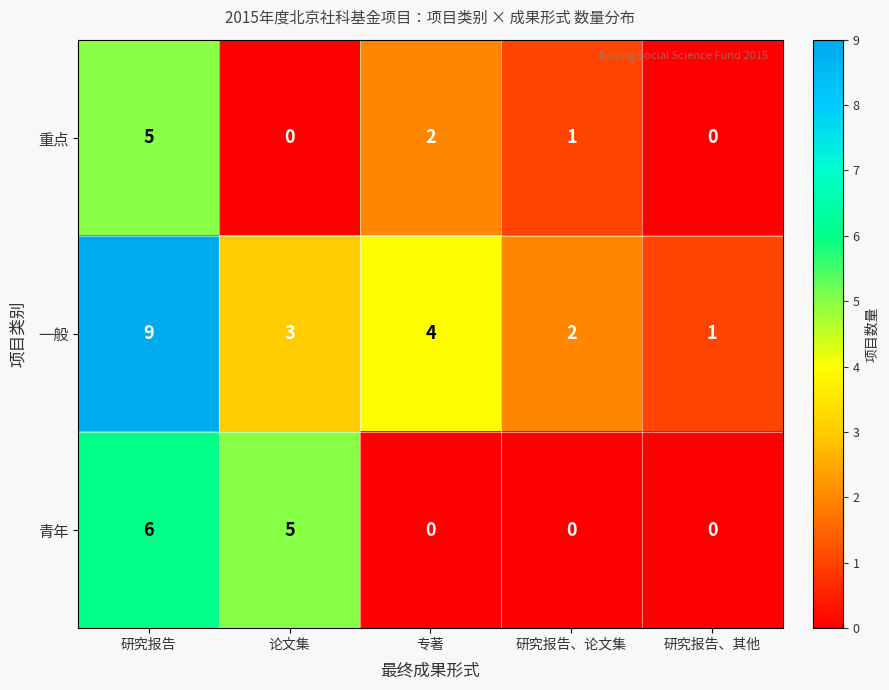

Which label corresponds to the largest value in the chart?

研究报告